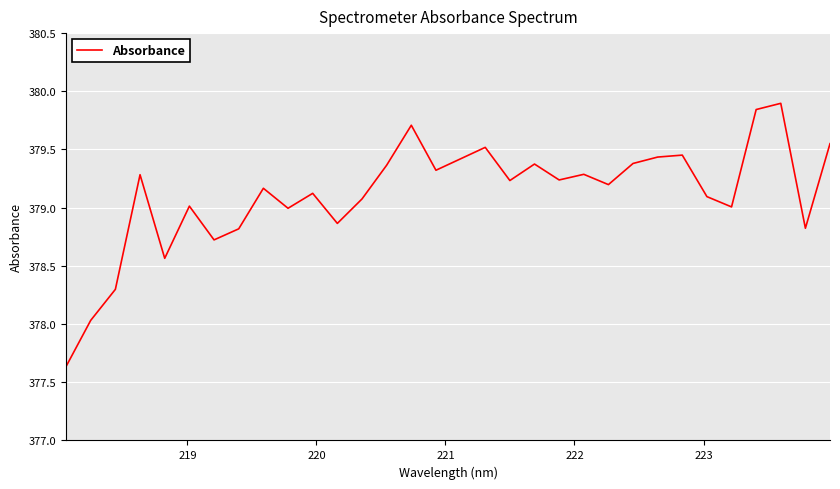

Count the number of categories in the chart.

32